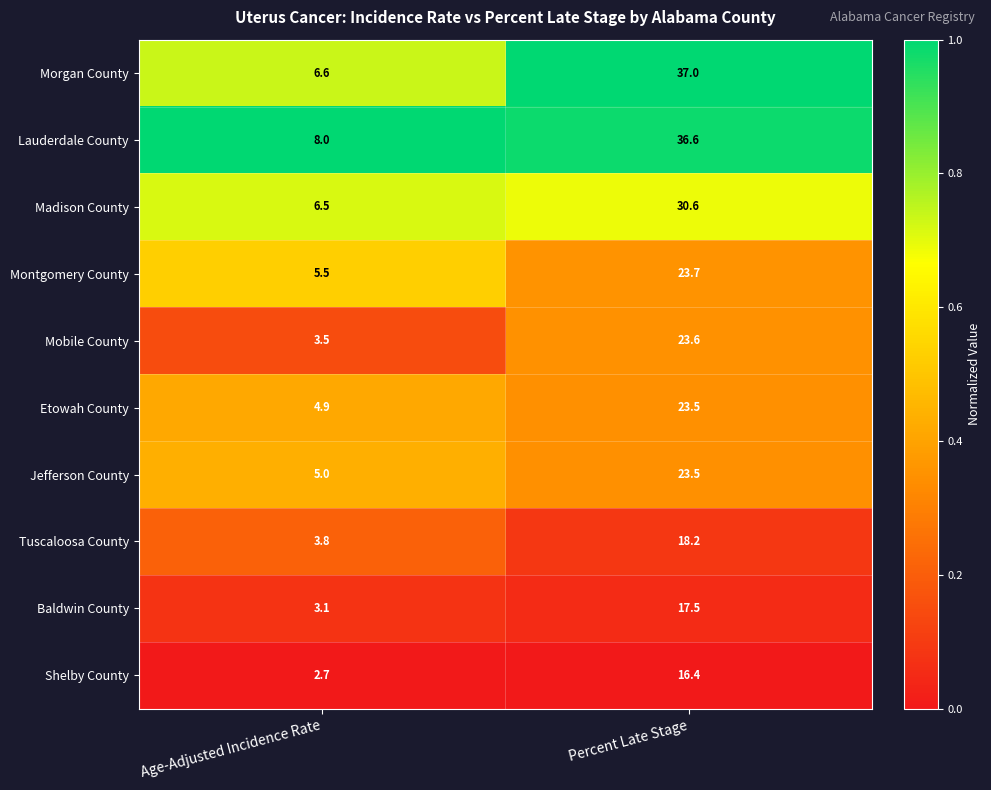

At which category is the sum across all series the highest?

Percent Late Stage